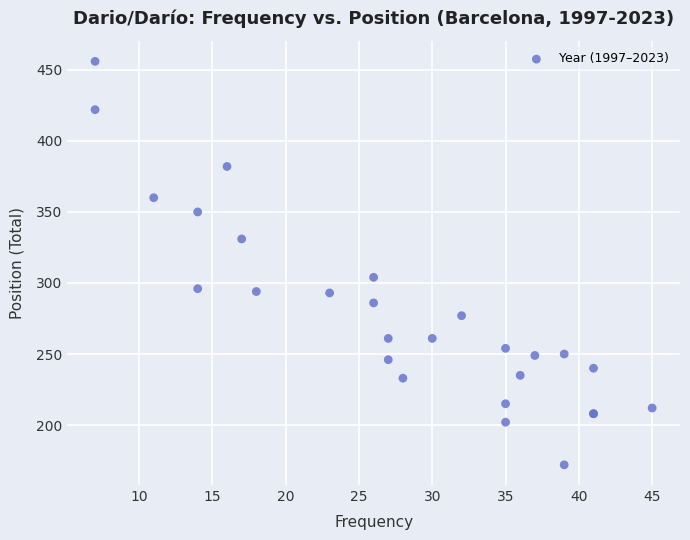

What Y value in the scatter plot is closest to 314?

304